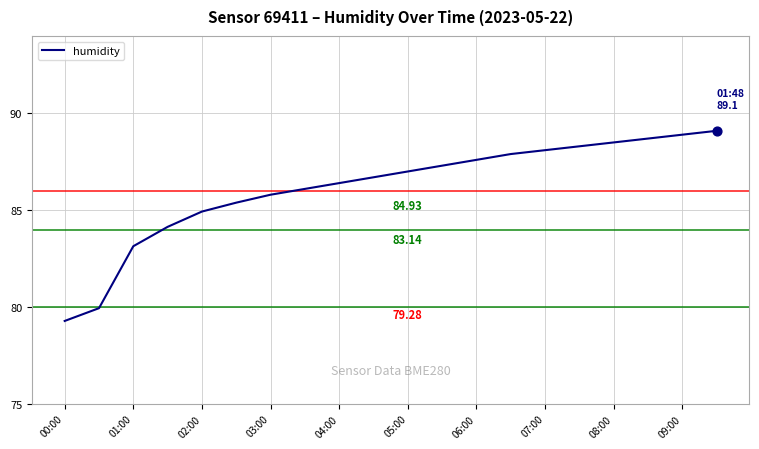

What is the difference between the maximum and minimum values?

9.8